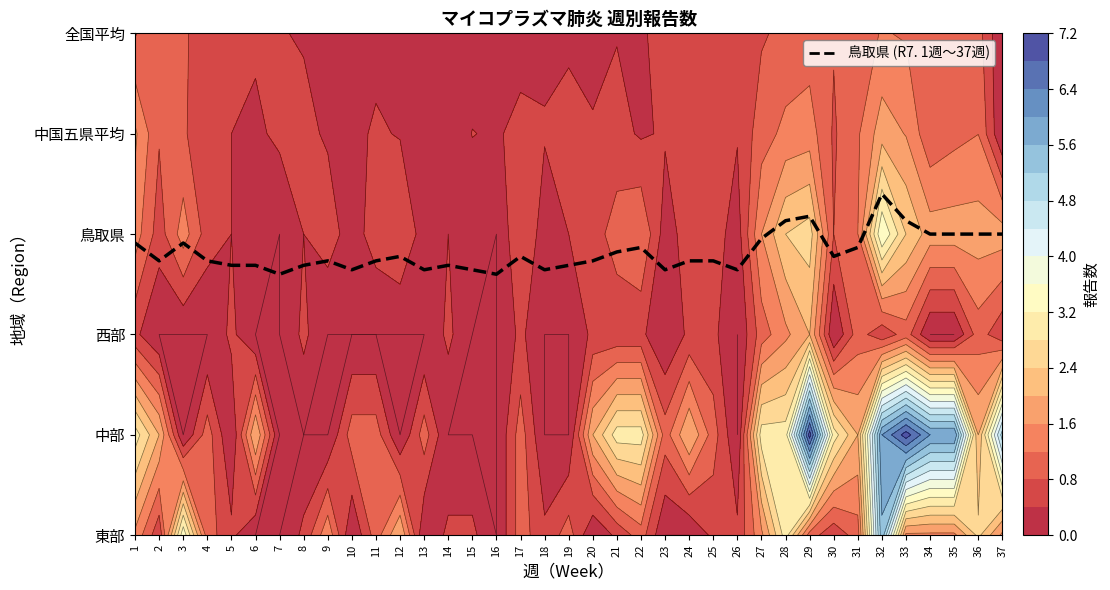

Reading left to right, extract all data points from this chart.

2.9	2.7	2.9	2.7	2.7	2.7	2.6	2.7	2.7	2.6	2.7	2.8	2.6	2.7	2.6	2.6	2.8	2.6	2.7	2.7	2.8	2.9	2.6	2.7	2.7	2.6	3.0	3.1	3.2	2.8	2.9	3.4	3.1	3.0	3.0	3.0	3.0